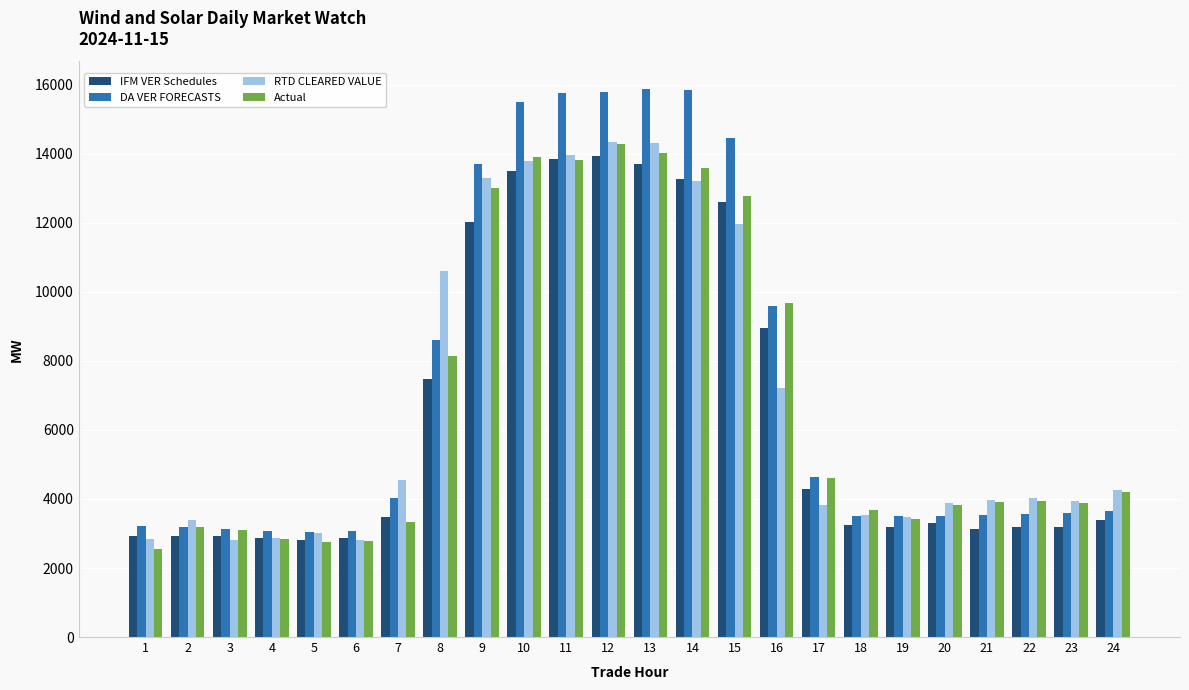

How many bars are there in total?

96